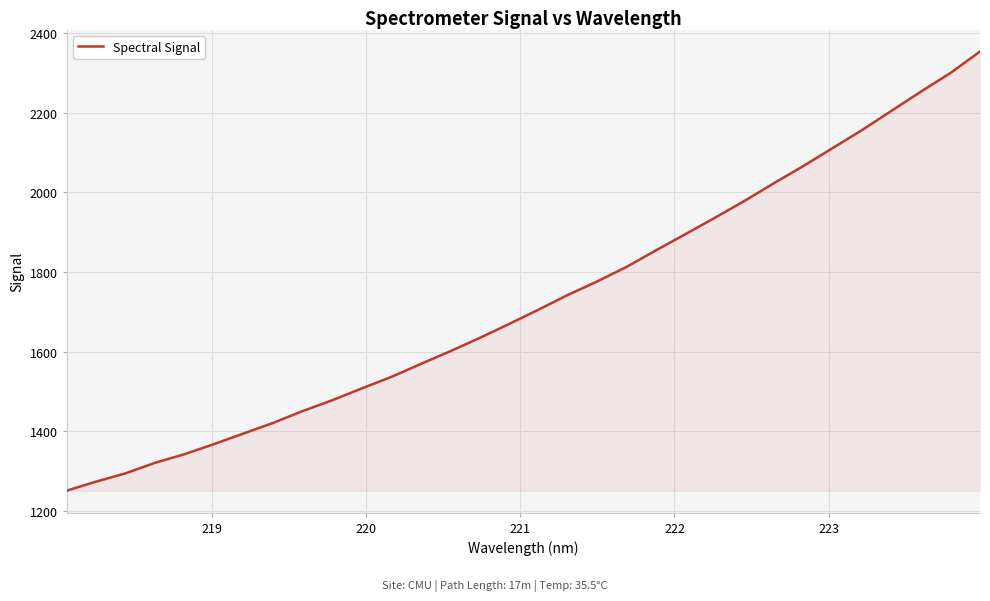

What is the maximum value shown in the chart?

2354.2